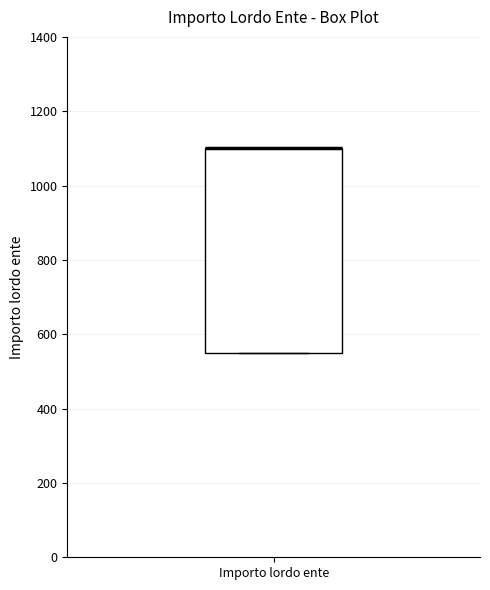

Read this box plot against the y-axis: the position of the median line, the range covered by the box, and the ends of both whiskers. The values are not printed on the chart, so give them approximately, as read against the axis.

median 1100 (drawn on the box's upper edge), box 560 to 1100, whiskers 560 to 1100